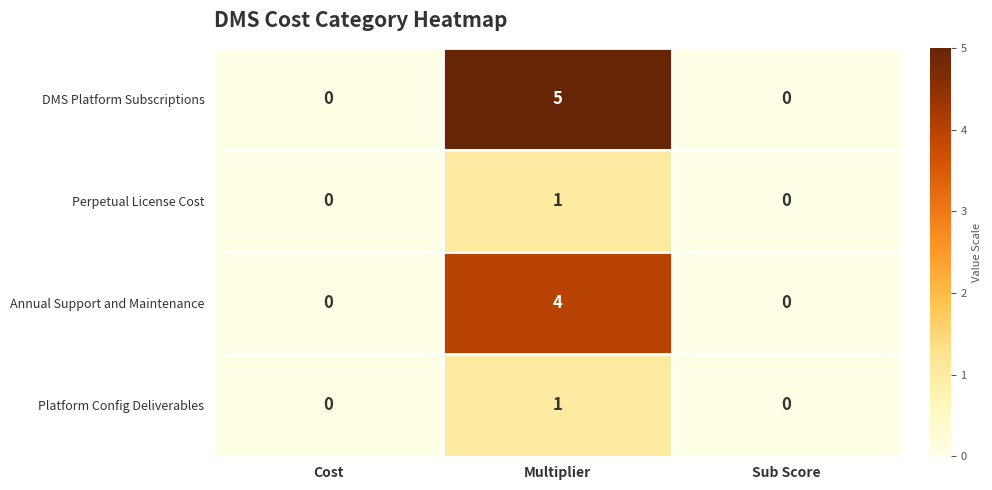

What is the maximum value for DMS Platform Subscriptions?

5